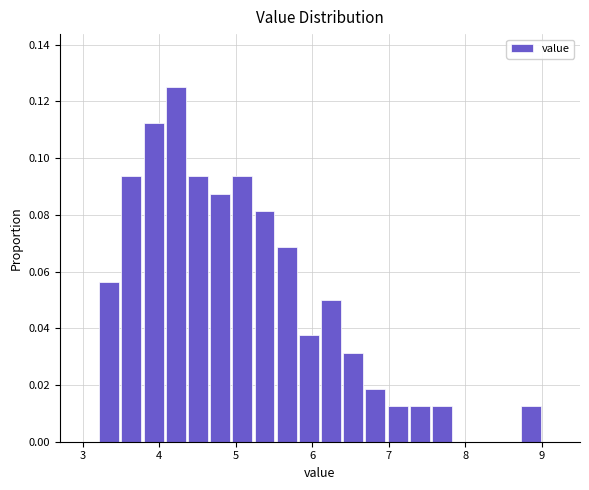

Around what value on the x-axis is the tallest bar? Give the approximate position of its centre, as read against the axis.

4.2